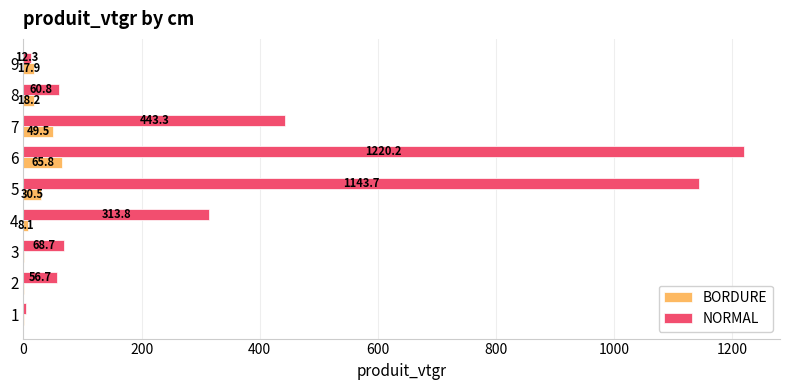

The value of NORMAL at 5 is 1143.7. True or false?

True